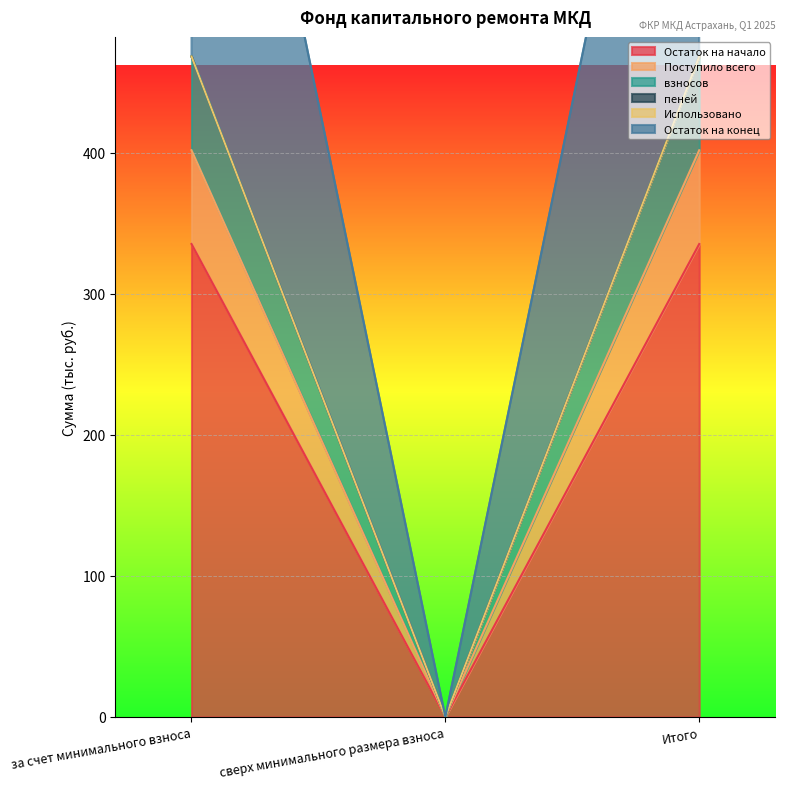

Which series has the widest spread of values?

Остаток на конец